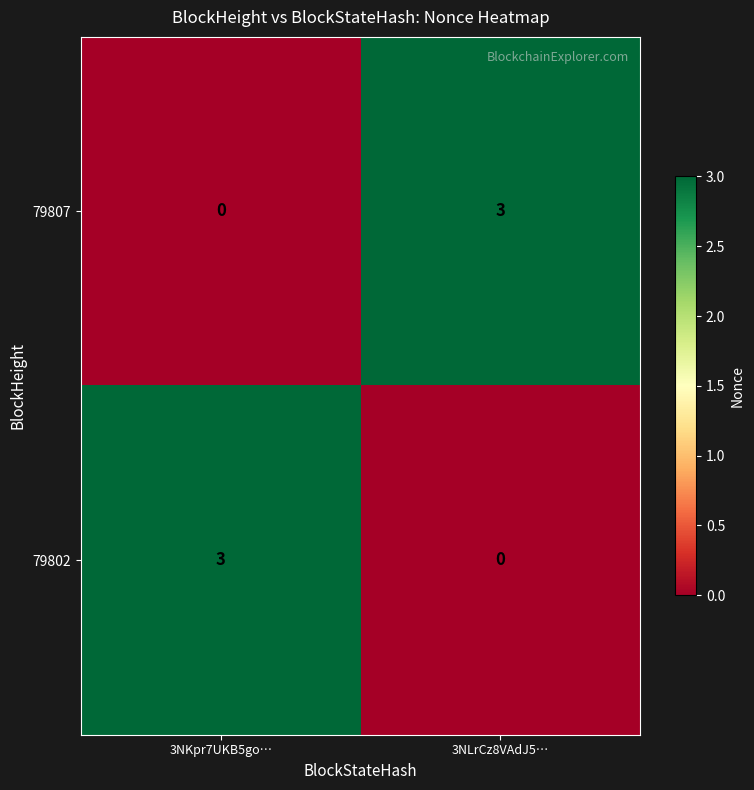

What is the spread (max minus min) of values at 3NKpr7UKB5go…?

3